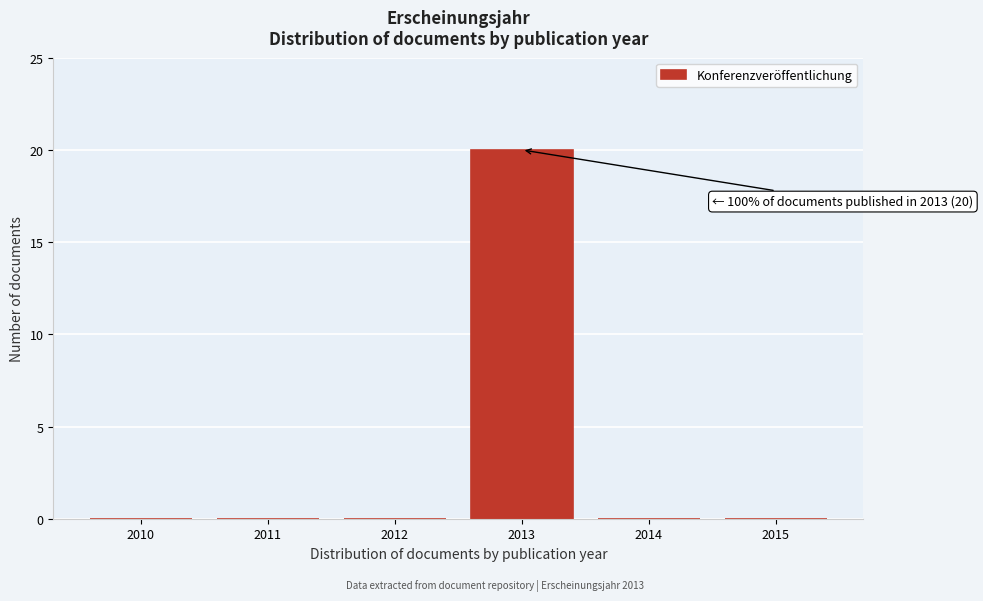

Reading right to left, transcribe all the data shown in this chart.

2015=0	2014=0	2013=20	2012=0	2011=0	2010=0